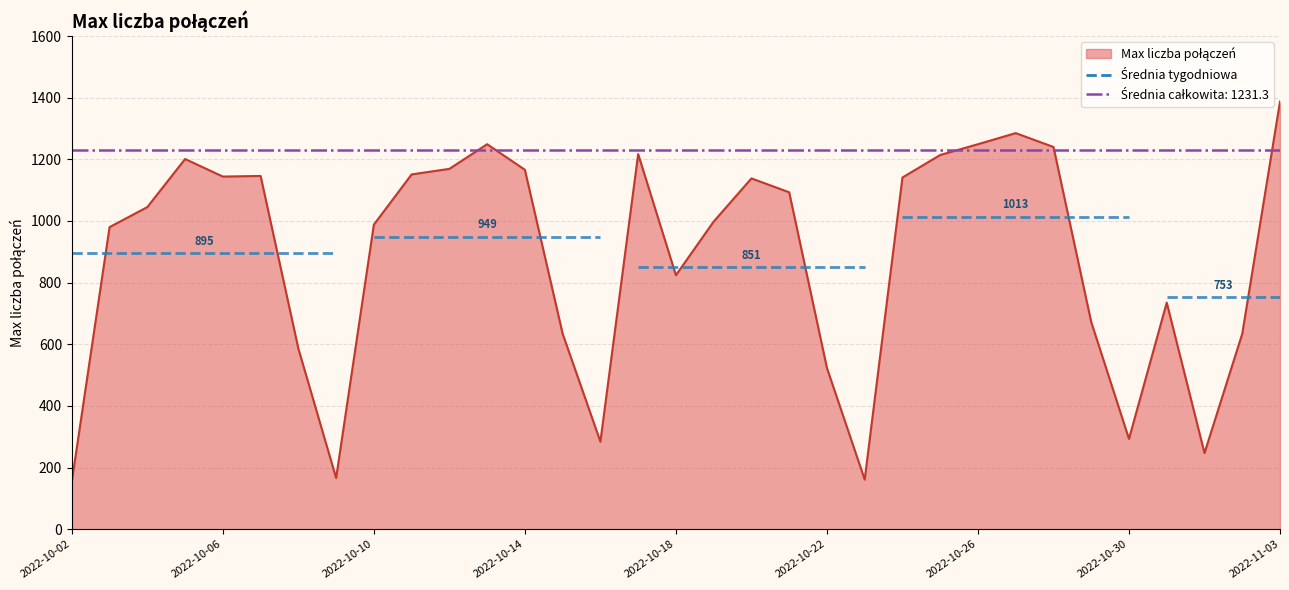

What is the change in value from 2022-10-16 to 2022-10-25?

+930